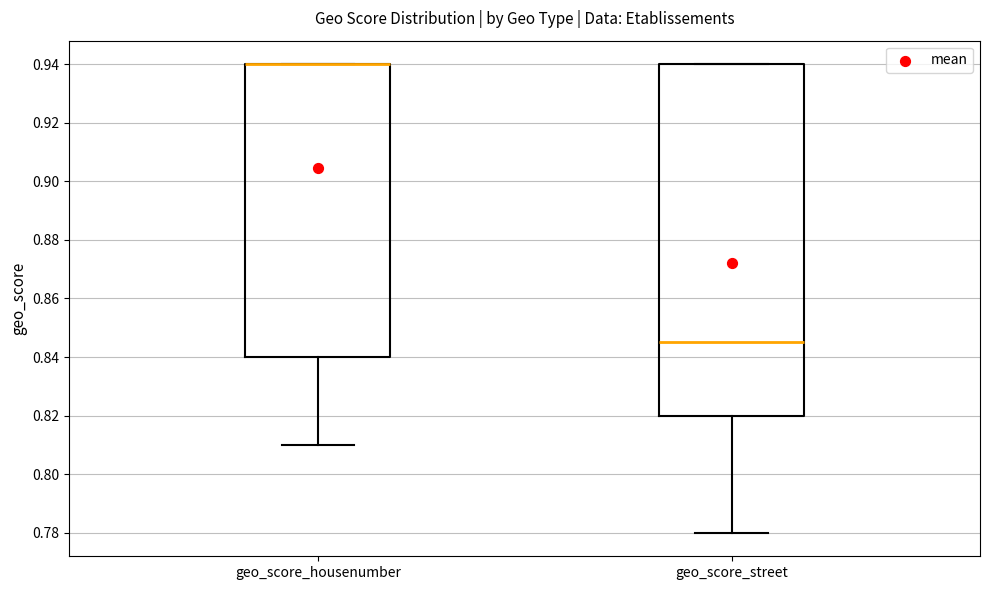

Comparing the boxes themselves (not the whiskers), which one is the tallest?

geo_score_street